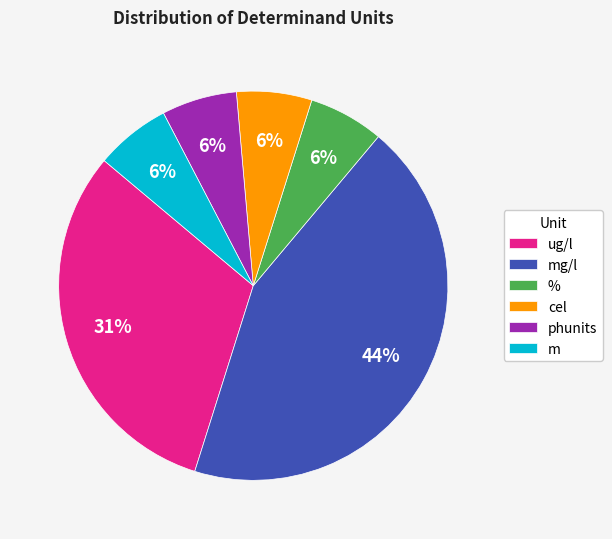

To the nearest percent, what is the average slice percentage?

17%